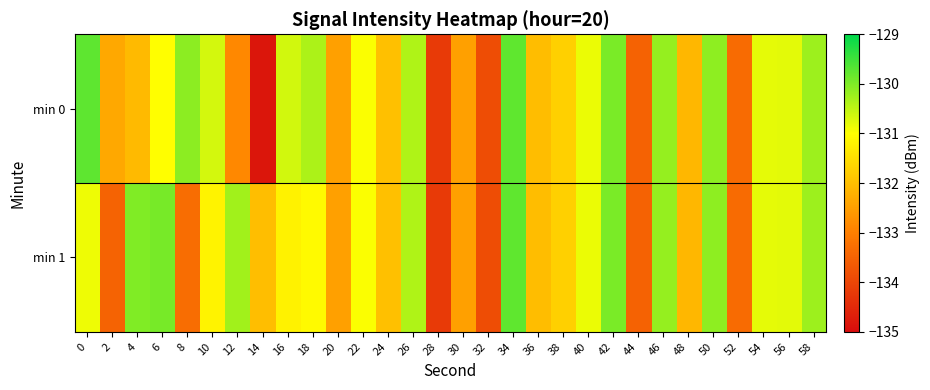

How many series are shown in this chart?

2